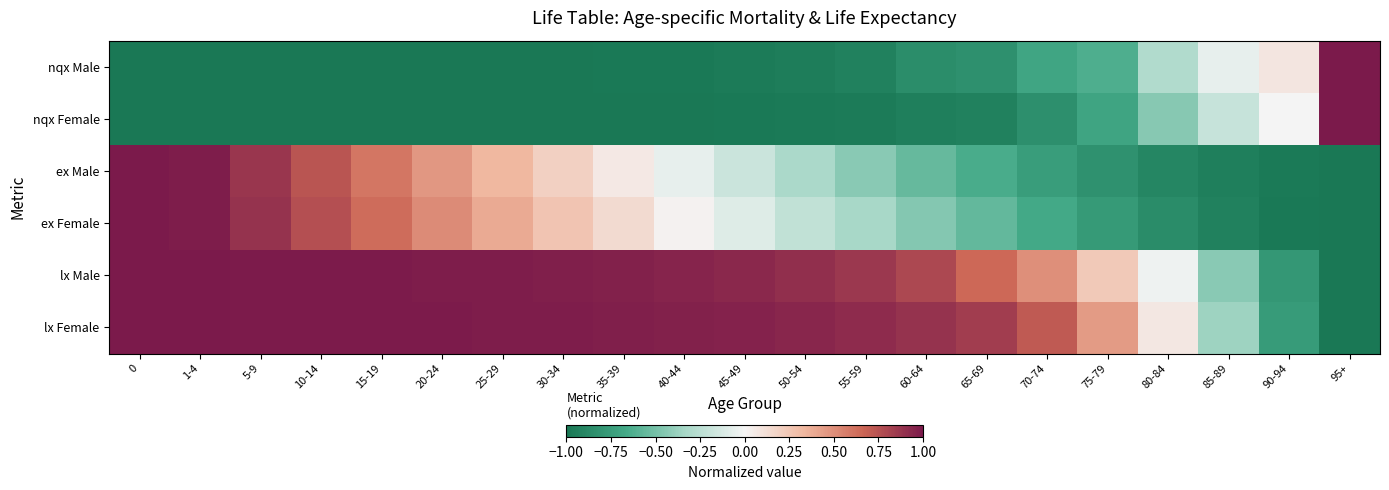

Reading right to left, extract all data points from this chart.

nqx Male: 95+=1.0	90-94=0.1	85-89=-0.1	80-84=-0.3	75-79=-0.6	70-74=-0.7	65-69=-0.8	60-64=-0.9	55-59=-0.9	50-54=-1.0	45-49=-1.0	40-44=-1.0	35-39=-1.0	30-34=-1.0	25-29=-1.0	20-24=-1.0	15-19=-1.0	10-14=-1.0	5-9=-1.0	1-4=-1.0	0=-1.0
nqx Female: 95+=1.0	90-94=-0.0	85-89=-0.2	80-84=-0.4	75-79=-0.7	70-74=-0.8	65-69=-0.9	60-64=-1.0	55-59=-1.0	50-54=-1.0	45-49=-1.0	40-44=-1.0	35-39=-1.0	30-34=-1.0	25-29=-1.0	20-24=-1.0	15-19=-1.0	10-14=-1.0	5-9=-1.0	1-4=-1.0	0=-1.0
ex Male: 95+=-1.0	90-94=-1.0	85-89=-0.9	80-84=-0.9	75-79=-0.8	70-74=-0.7	65-69=-0.6	60-64=-0.5	55-59=-0.4	50-54=-0.3	45-49=-0.2	40-44=-0.1	35-39=0.1	30-34=0.2	25-29=0.3	20-24=0.5	15-19=0.6	10-14=0.7	5-9=0.9	1-4=1.0	0=1.0
ex Female: 95+=-1.0	90-94=-1.0	85-89=-0.9	80-84=-0.9	75-79=-0.8	70-74=-0.7	65-69=-0.6	60-64=-0.5	55-59=-0.3	50-54=-0.2	45-49=-0.1	40-44=0.0	35-39=0.1	30-34=0.3	25-29=0.4	20-24=0.5	15-19=0.6	10-14=0.8	5-9=0.9	1-4=1.0	0=1.0
lx Male: 95+=-1.0	90-94=-0.8	85-89=-0.4	80-84=-0.0	75-79=0.2	70-74=0.5	65-69=0.6	60-64=0.8	55-59=0.9	50-54=0.9	45-49=0.9	40-44=0.9	35-39=1.0	30-34=1.0	25-29=1.0	20-24=1.0	15-19=1.0	10-14=1.0	5-9=1.0	1-4=1.0	0=1.0
lx Female: 95+=-1.0	90-94=-0.8	85-89=-0.4	80-84=0.1	75-79=0.5	70-74=0.7	65-69=0.8	60-64=0.9	55-59=0.9	50-54=0.9	45-49=1.0	40-44=1.0	35-39=1.0	30-34=1.0	25-29=1.0	20-24=1.0	15-19=1.0	10-14=1.0	5-9=1.0	1-4=1.0	0=1.0